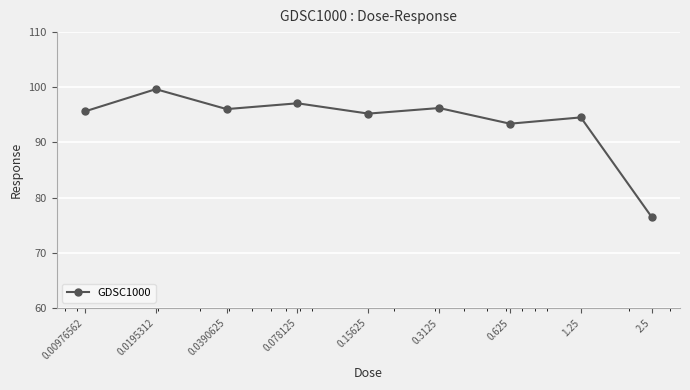

Is this an area chart (filled region under the line)?

No